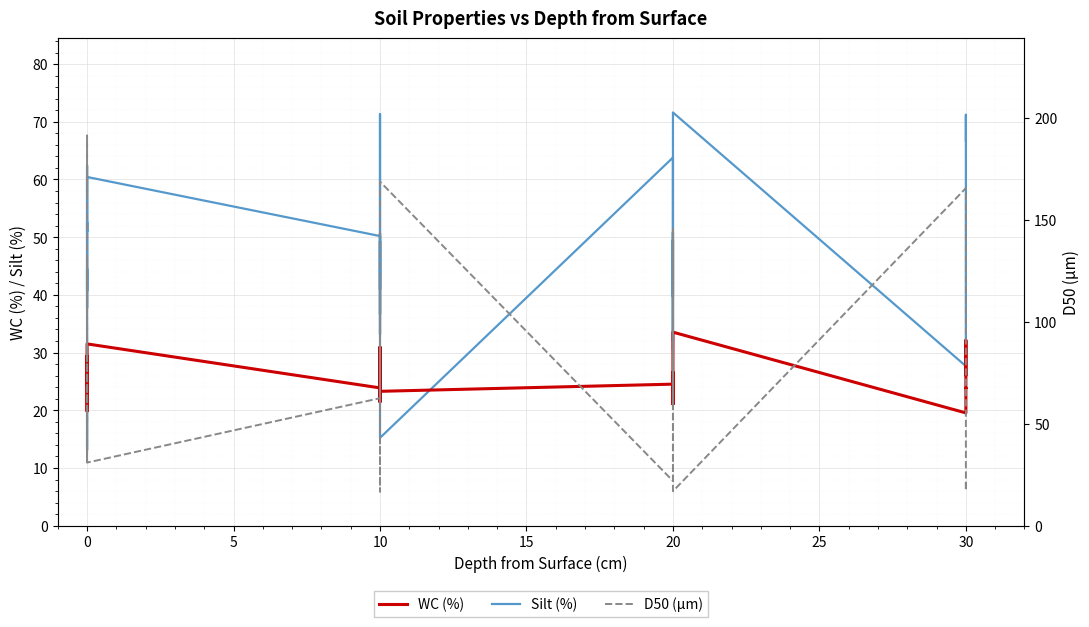

After their last crossing, which series has the higher values: D50 (µm) or WC (%)?

WC (%)